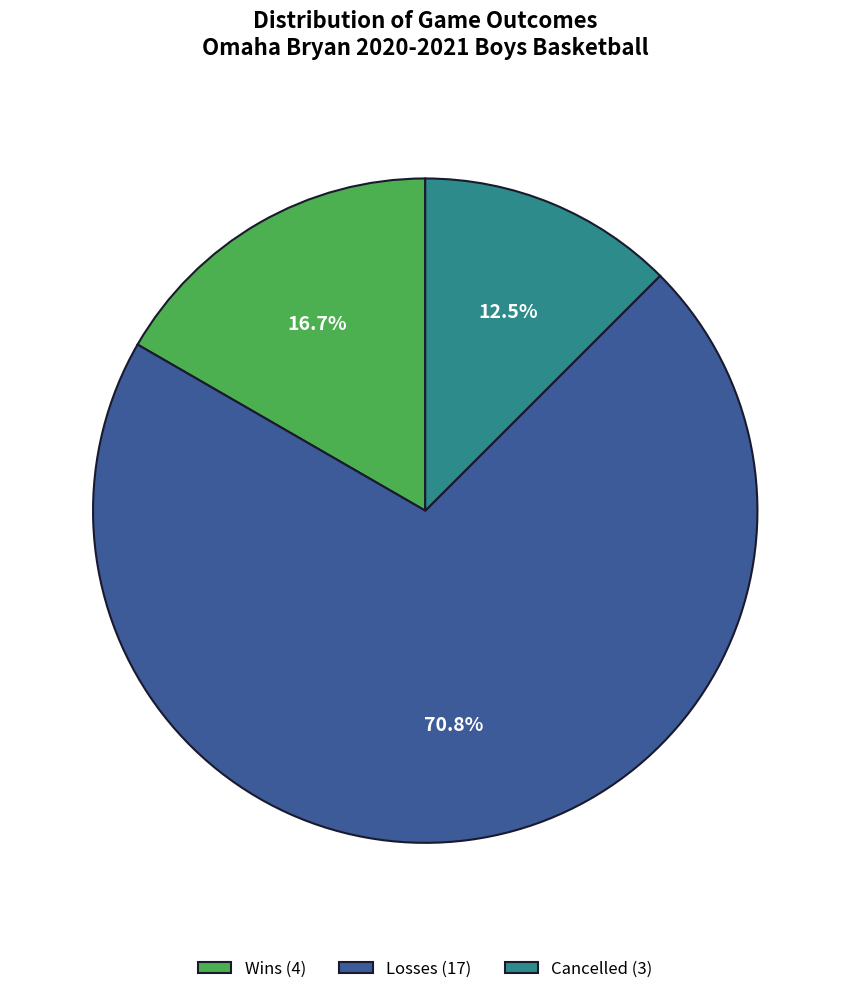

To the nearest percent, what percentage of the pie is Losses?

71%